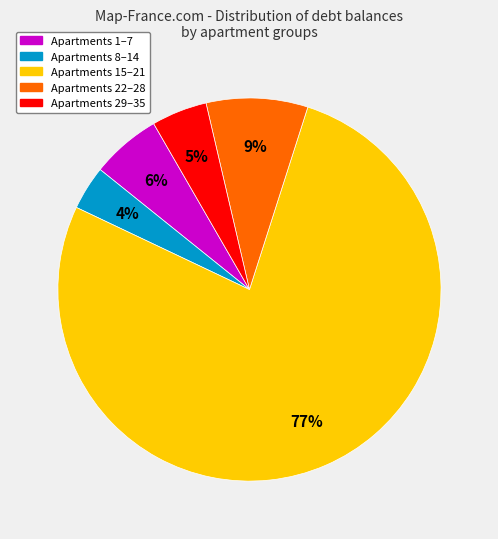

How many segments does this pie chart have?

5